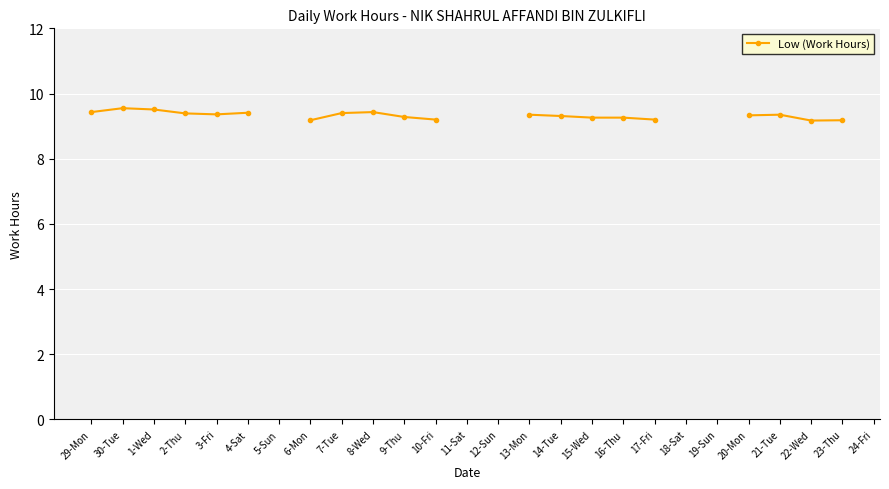

What is the difference between the values at 2-Thu and 20-Mon?

0.1